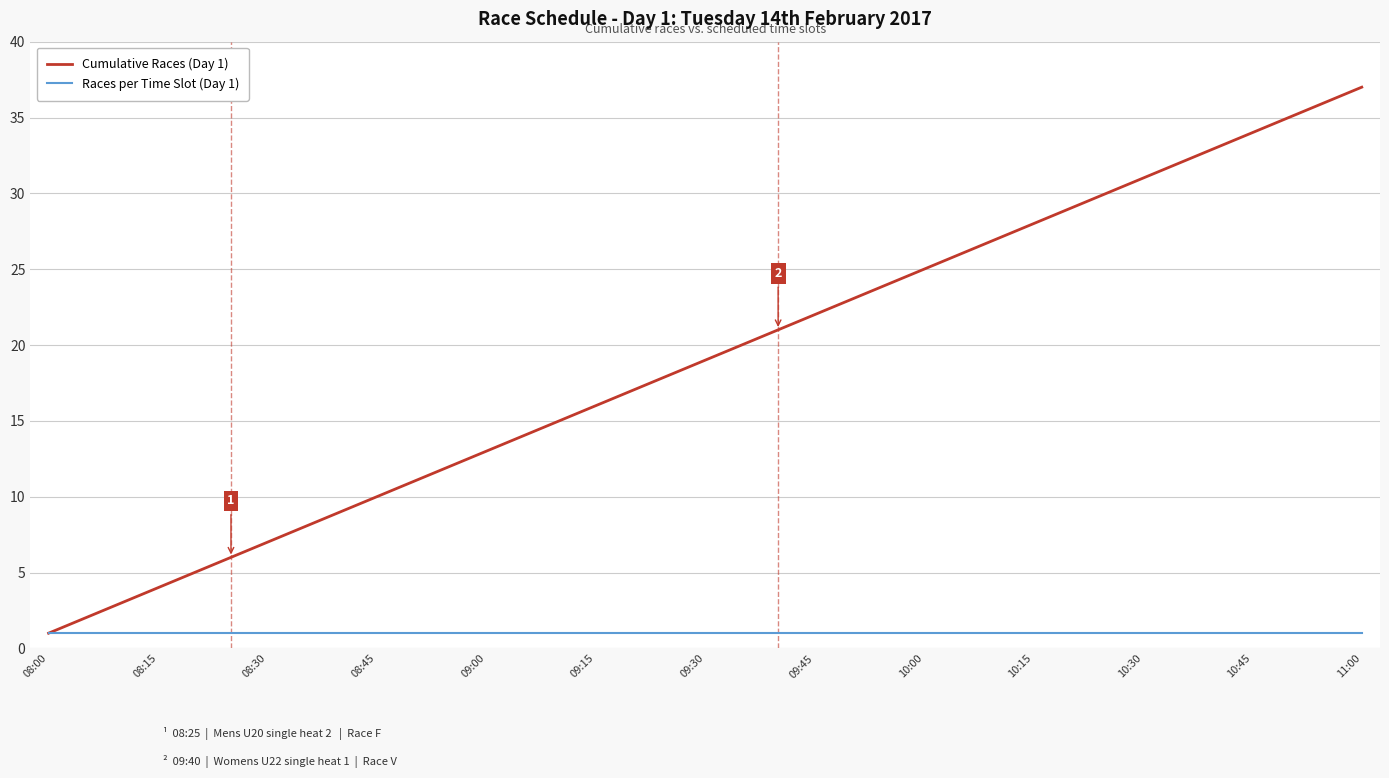

What is the average value of the Cumulative Races (Day 1) series?

19